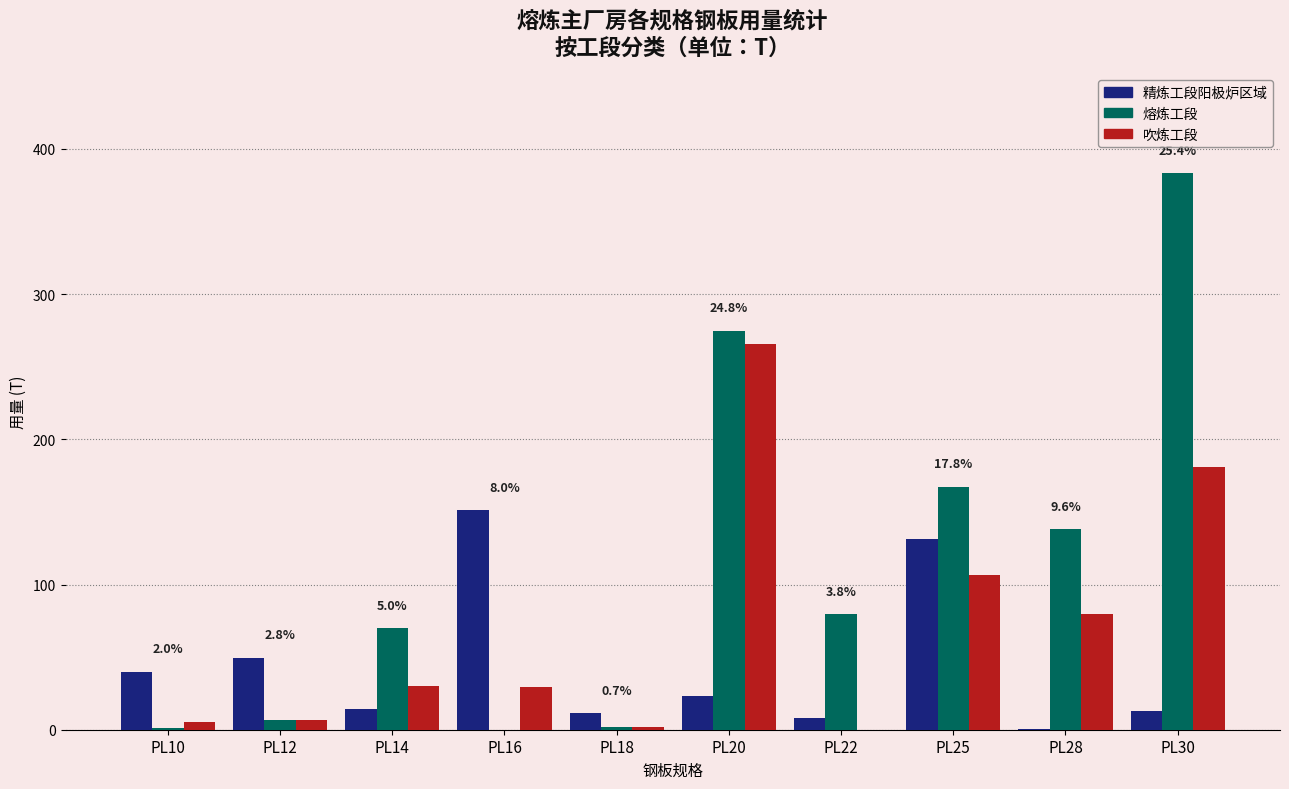

What is the sum of all 吹炼工段 values?

706.4